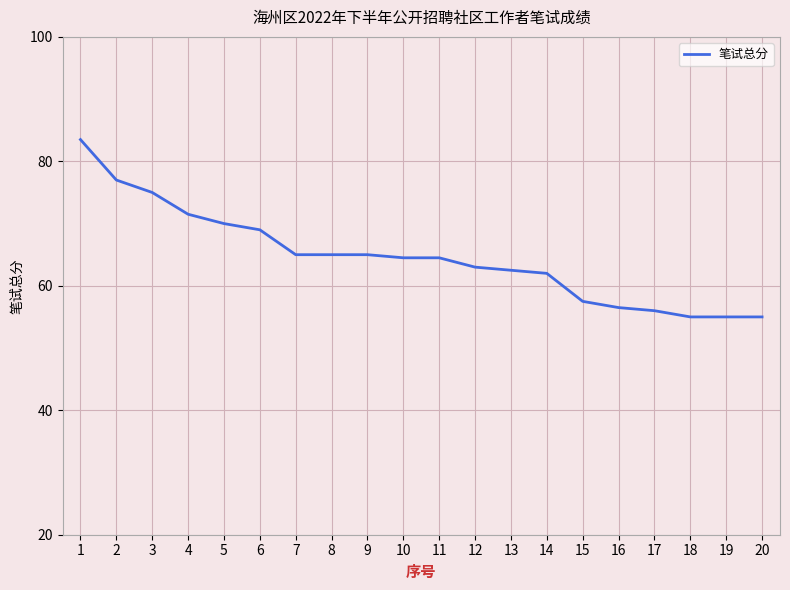

At which label is the value closest to 69?

6